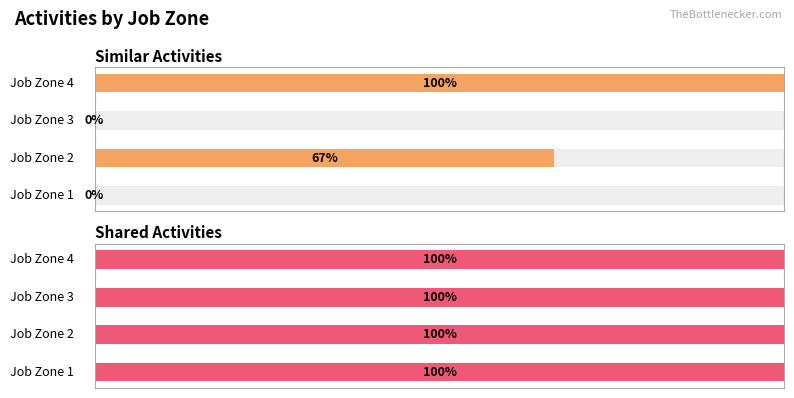

How many values in the Similar Activities series exceed 0?

2